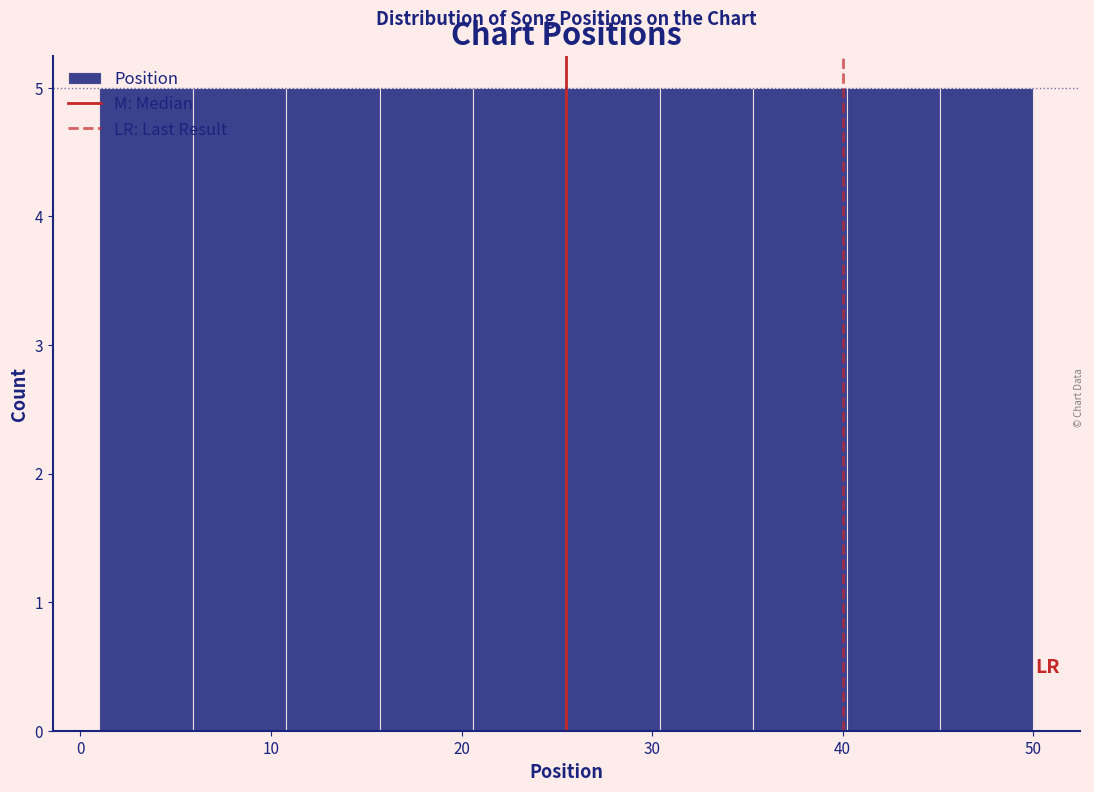

Reading left to right, list every bar in this chart as the range it spans on the x-axis followed by its height. Neither the bar edges nor the heights are printed on the chart, so give them approximately, as read against the axes.

1.0 to 5.9: 5
5.9 to 10.8: 5
10.8 to 15.7: 5
15.7 to 20.6: 5
20.6 to 25.5: 5
25.5 to 30.4: 5
30.4 to 35.3: 5
35.3 to 40.2: 5
40.2 to 45.1: 5
45.1 to 50.0: 5